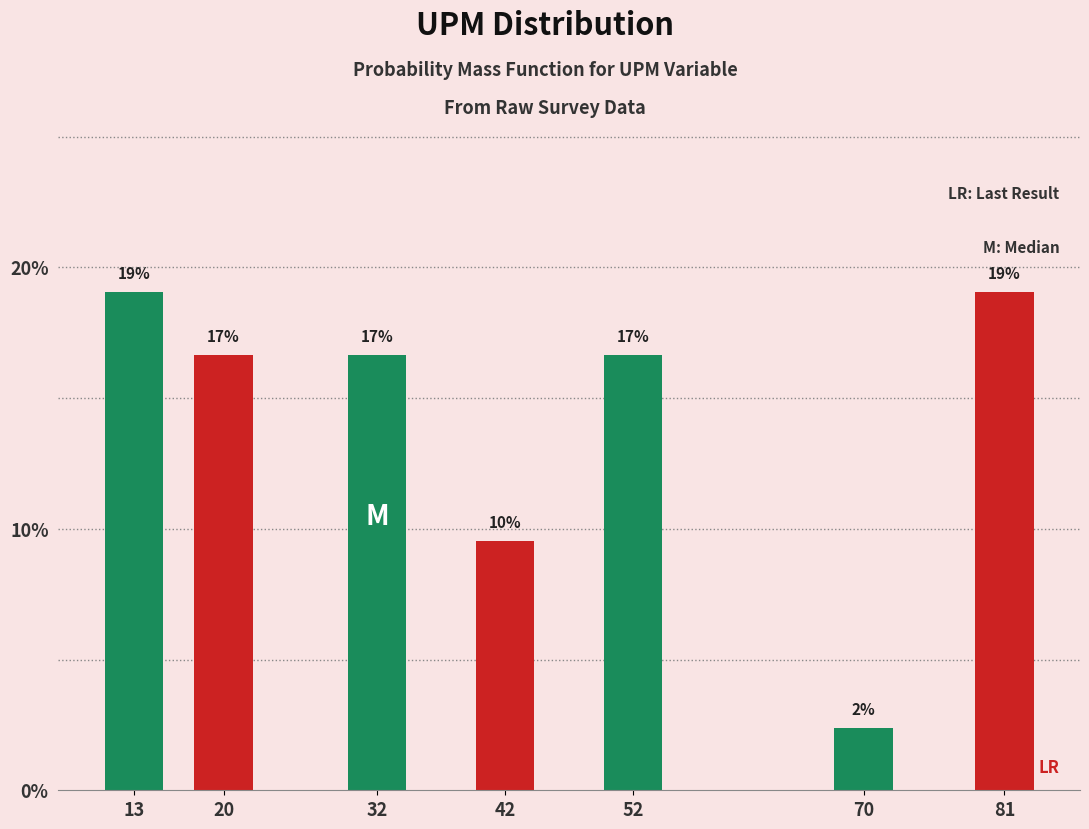

How many bars are there in total?

7